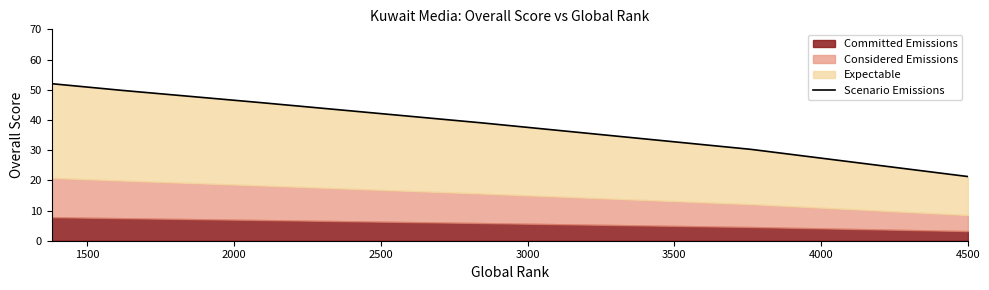

Count the number of values greater than 45.

4